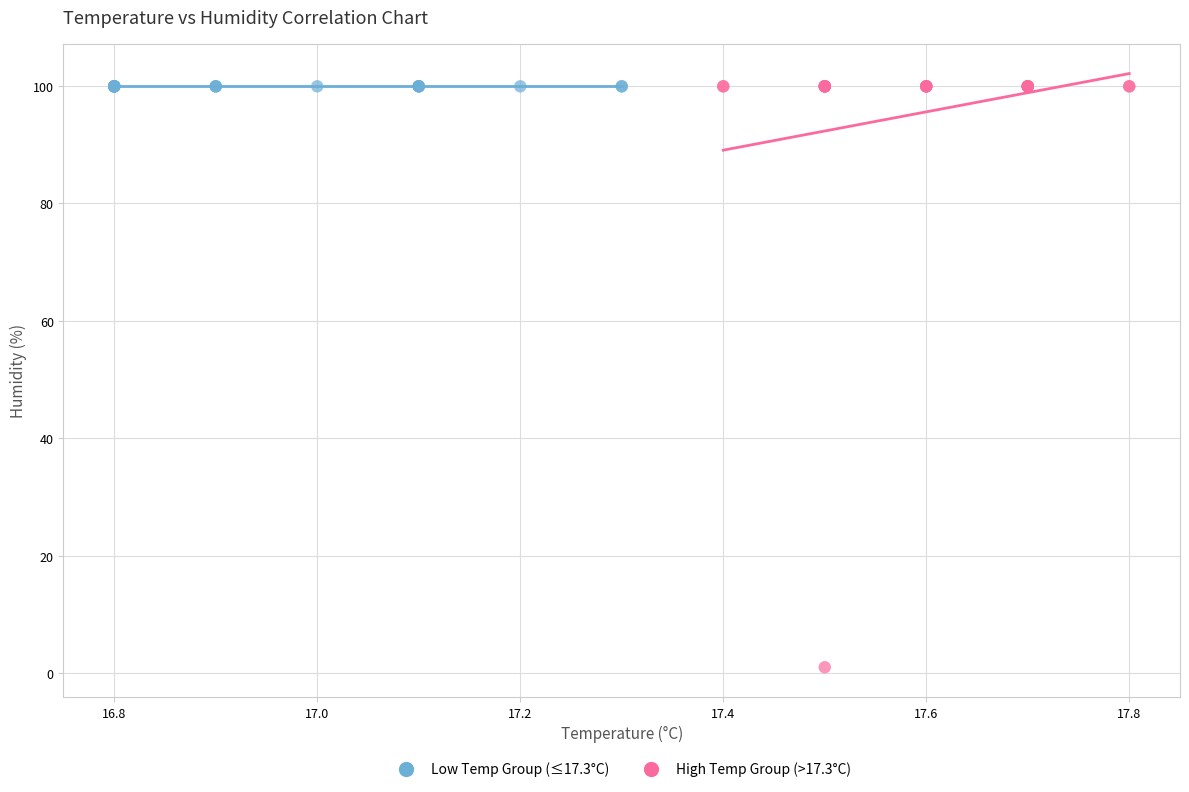

Which series contains the lowest Y value?

High Temp Group (>17.3°C)